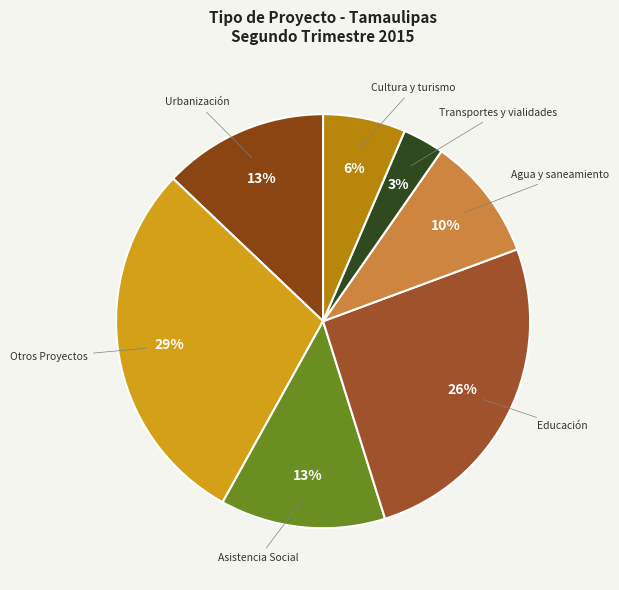

Combined, do Urbanización and Agua y saneamiento account for over 50%?

No